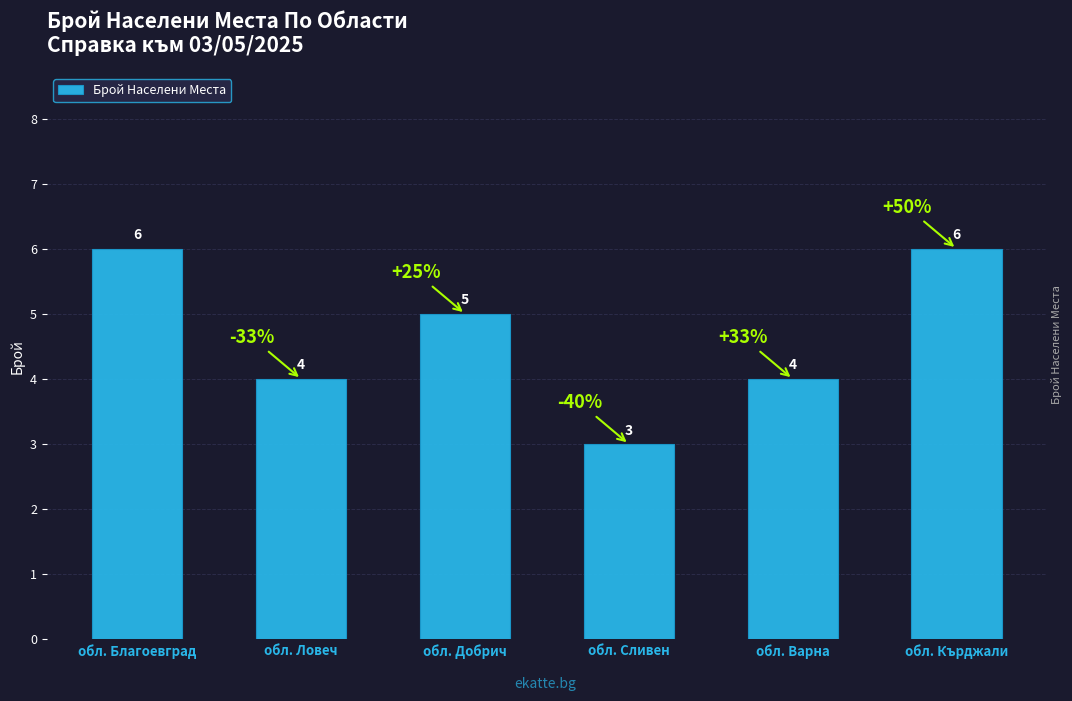

What is the difference between the maximum and minimum values?

3